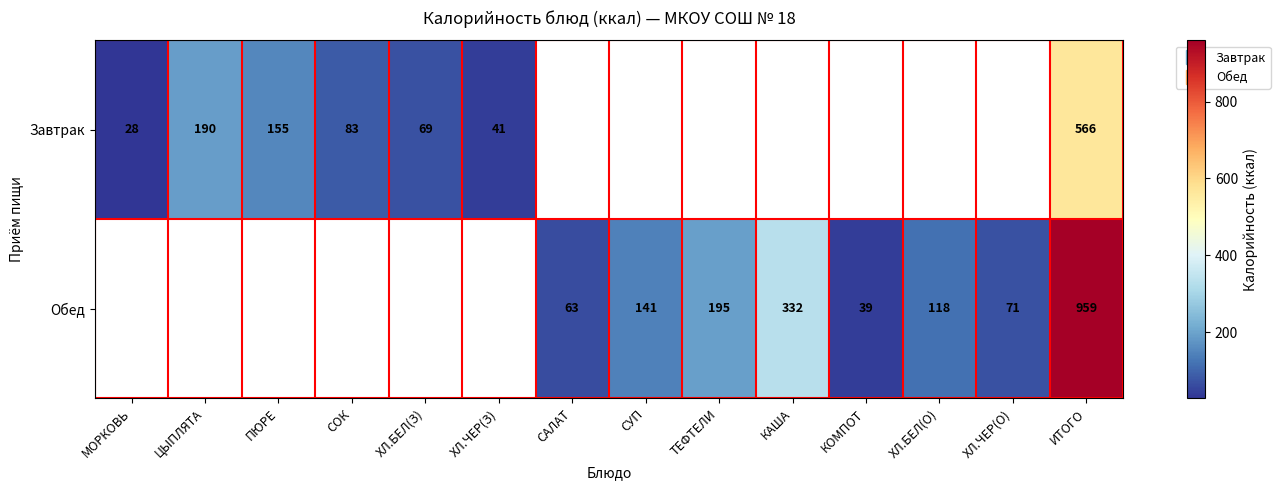

How many positive values does the Завтрак series have?

7